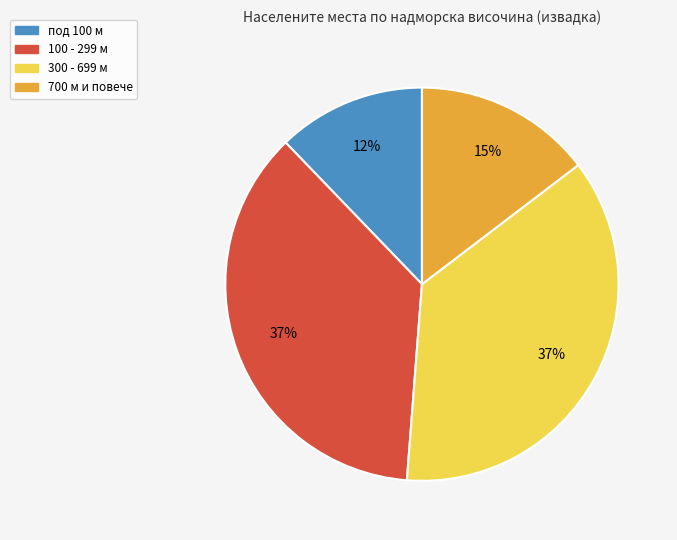

What is the smallest slice in the pie chart?

под 100 м